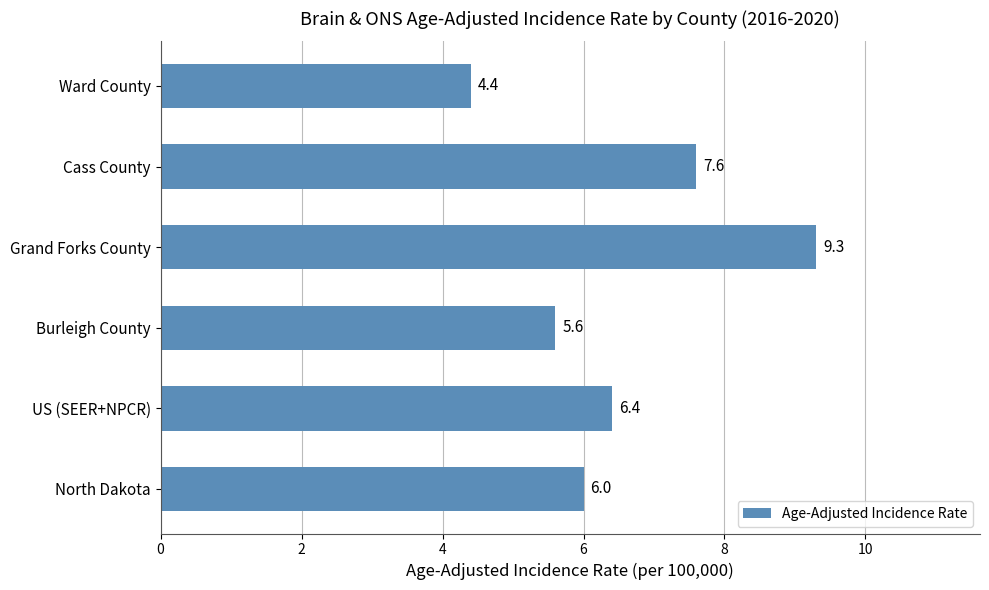

Reading bottom to top, list all the values displayed in this chart.

6.0	6.4	5.6	9.3	7.6	4.4